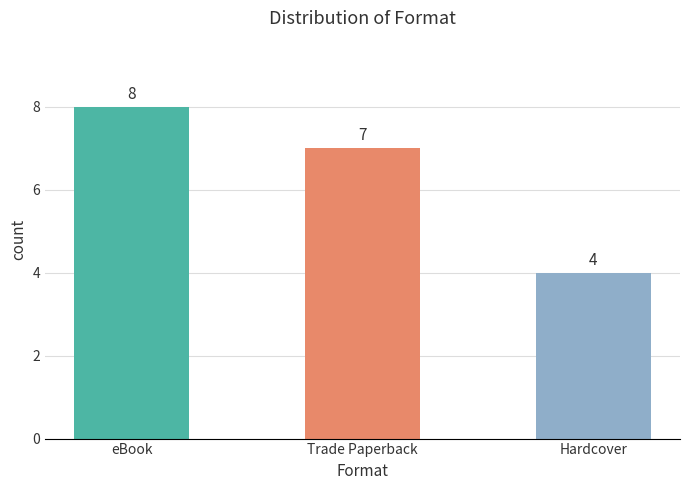

Which has a higher value, eBook or Trade Paperback?

eBook